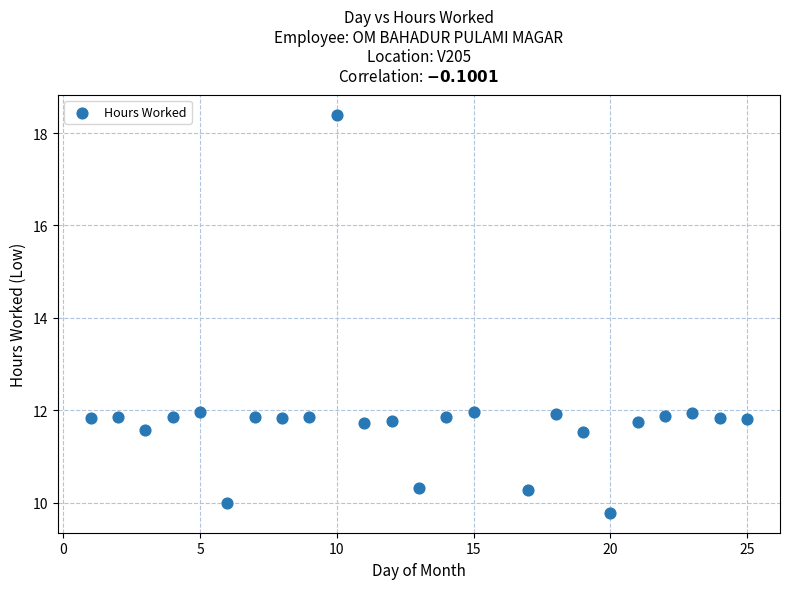

What is the range of Y values (max minus min)?

8.6